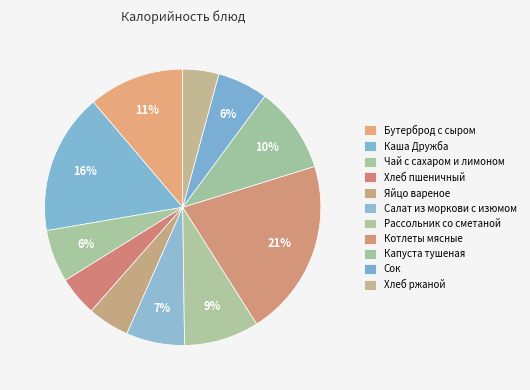

The Хлеб ржаной slice represents 15% of the pie. True or false?

False